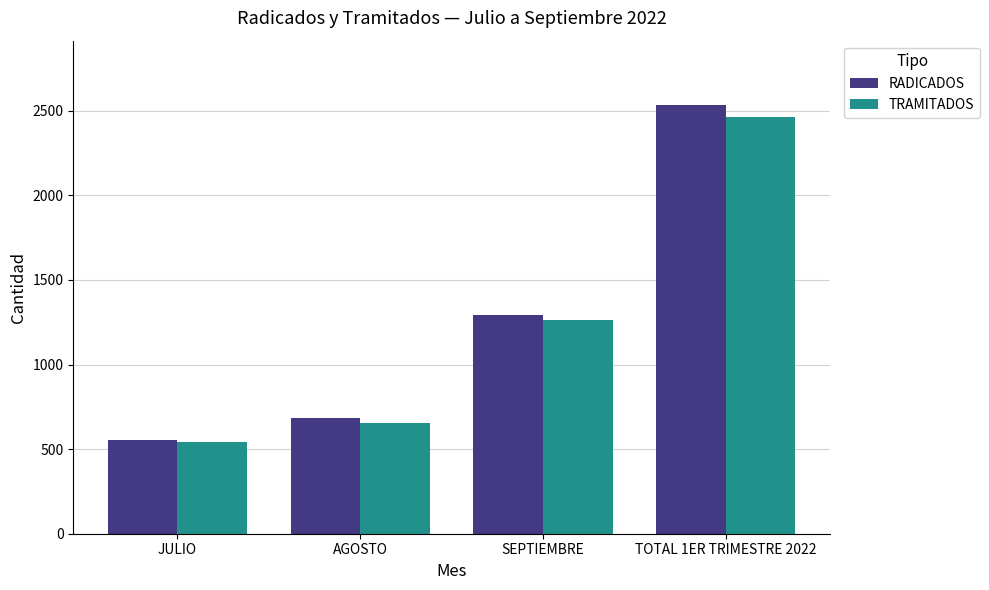

What value does the RADICADOS series have at SEPTIEMBRE?

1292